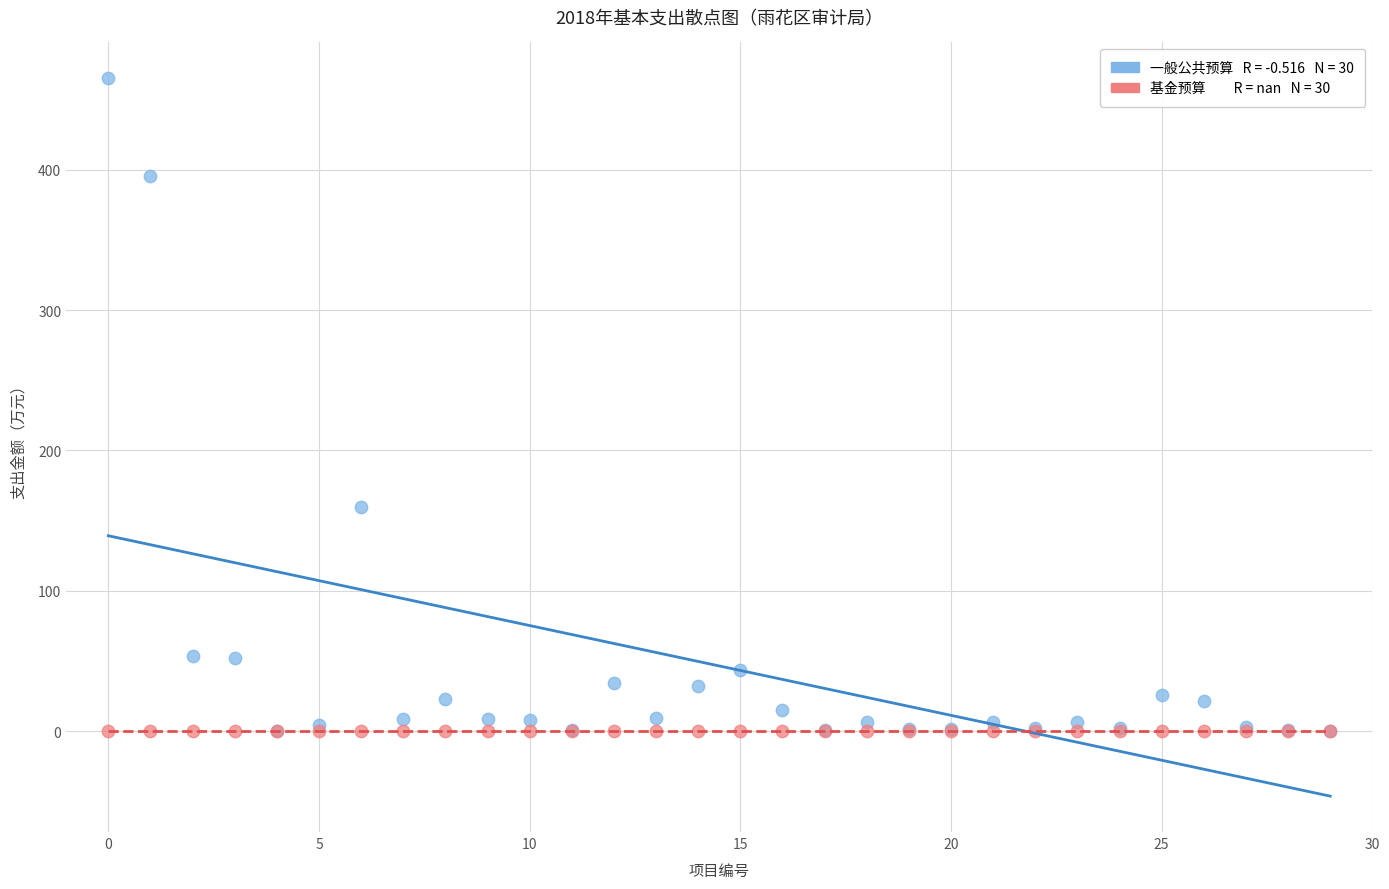

Across all series, what Y value is closest to 232?

160.0